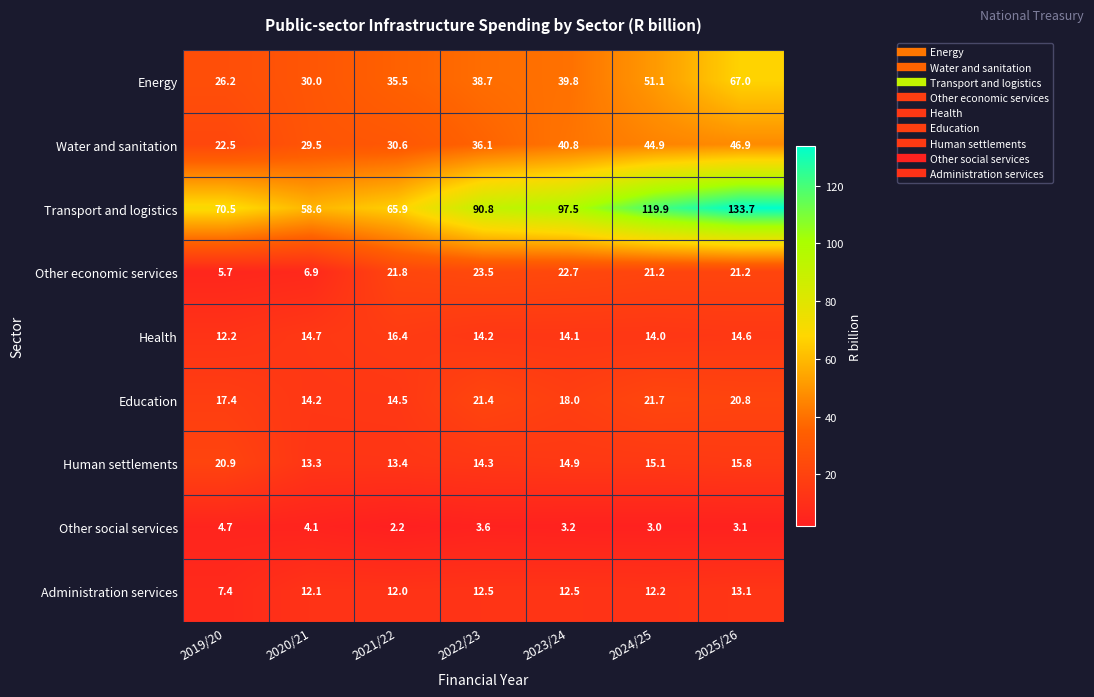

How many values in the Transport and logistics series are below 90?

3